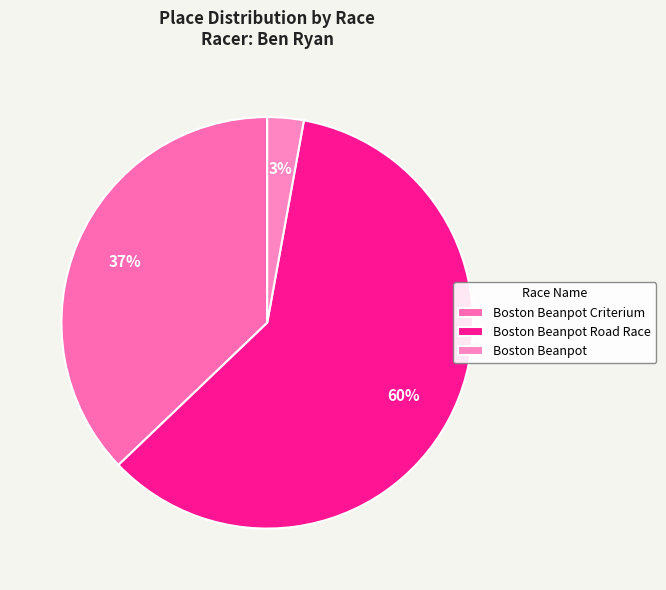

To the nearest percent, what percentage of the pie is Boston Beanpot Criterium?

37%